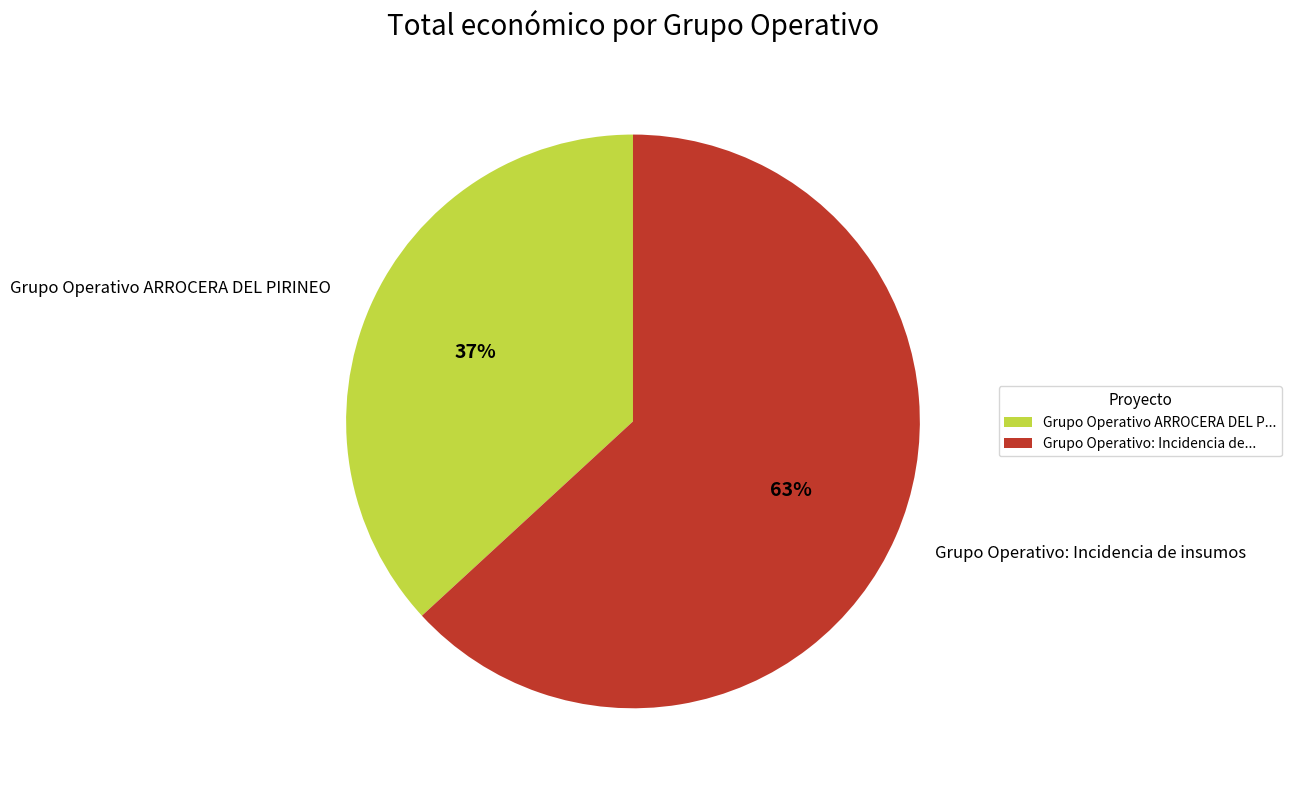

Which has a higher value, Grupo Operativo ARROCERA DEL PIRINEO or Grupo Operativo: Incidencia de insumos?

Grupo Operativo: Incidencia de insumos